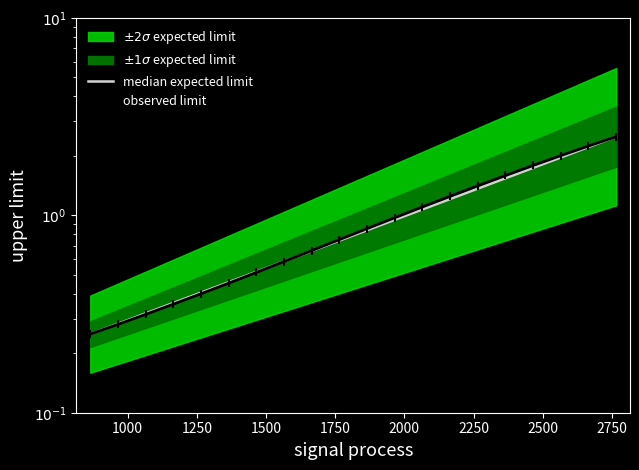

Rank the series by their maximum value, from highest to lowest.

median expected limit, observed limit